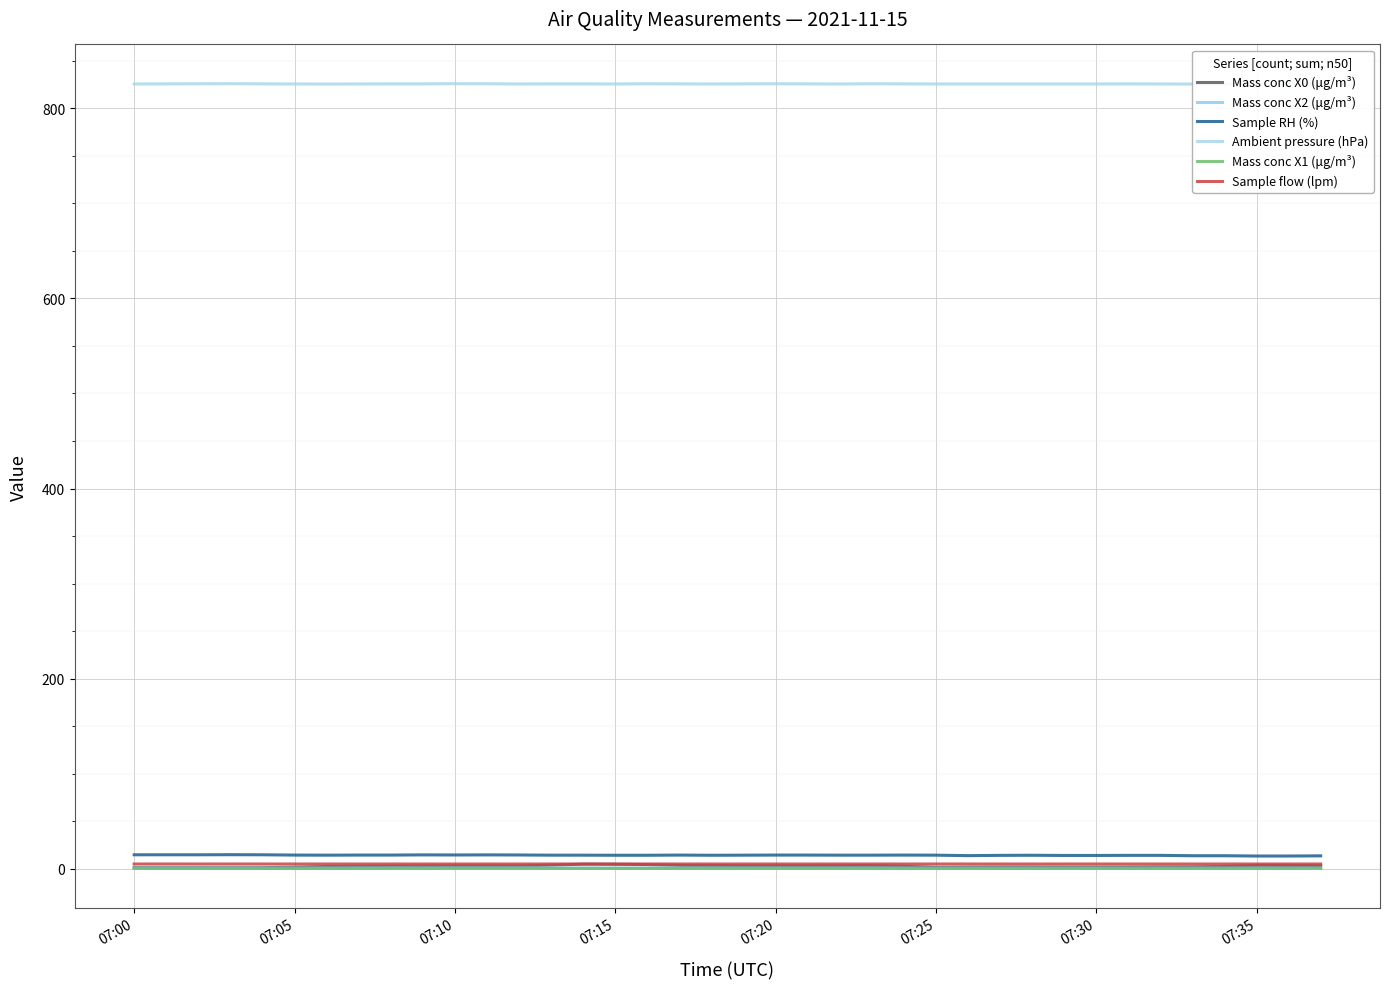

Is the value of Sample RH (%) at 07:00 greater than the value of Sample flow (lpm) at 32?

Yes